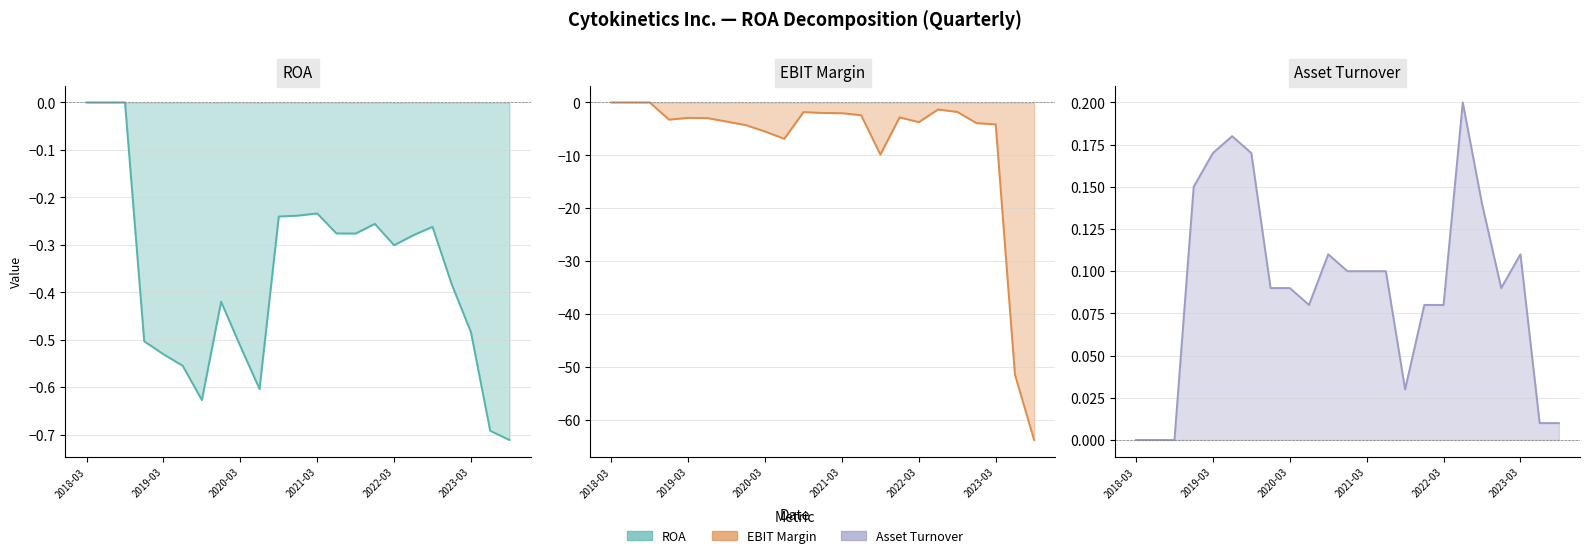

At which category is the sum across all series the highest?

2018-03